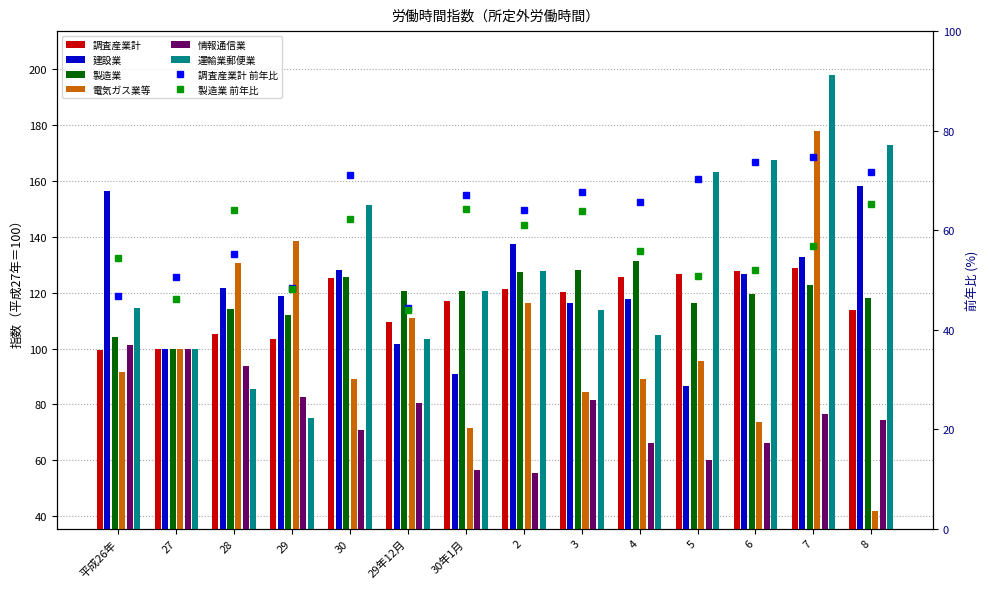

What is the label of the 4th bar from the right?

5